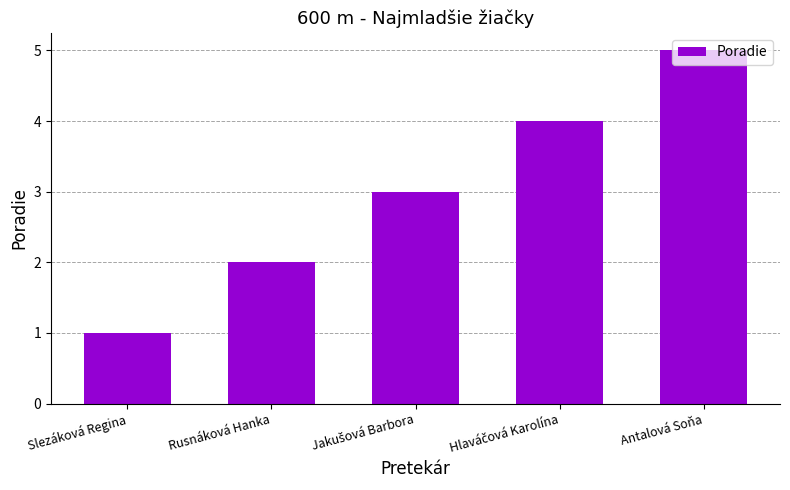

True or false: the data shows 1 at Rusnáková Hanka.

False